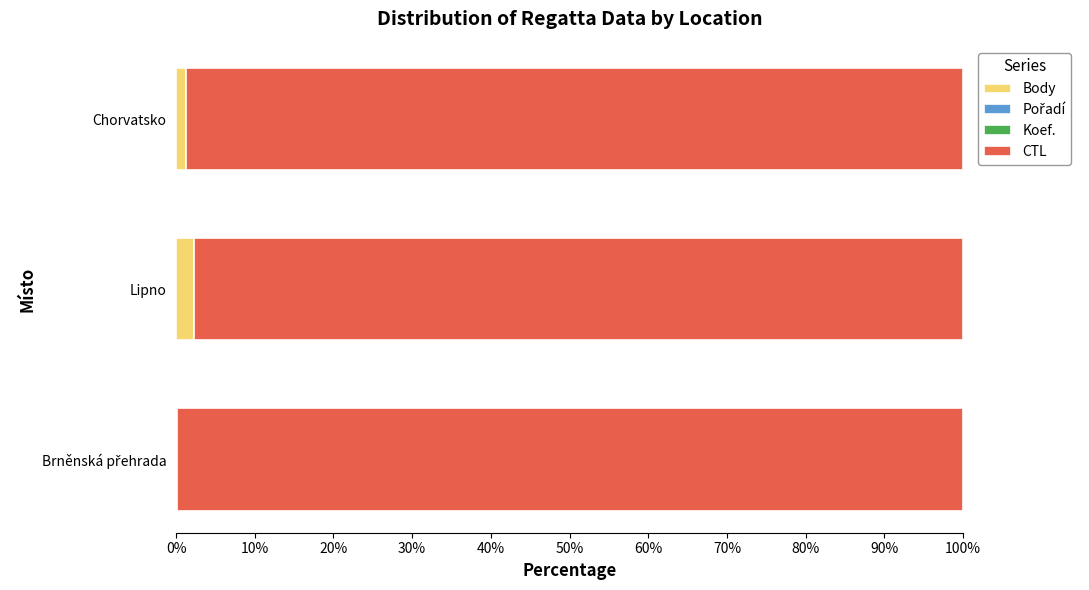

True or false: Body has a value of 2.3 at Lipno.

True